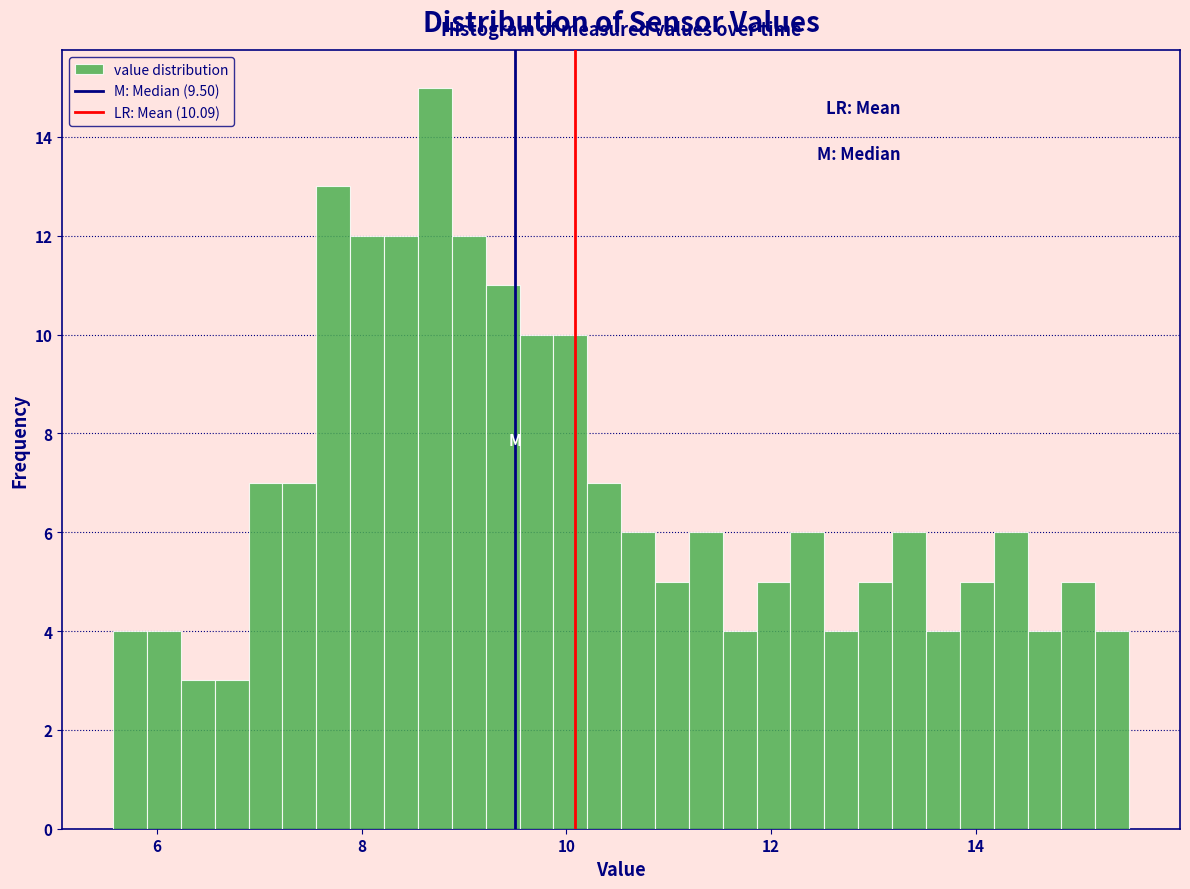

Read against the x-axis, roughly where is the centre of the tallest bar?

8.8